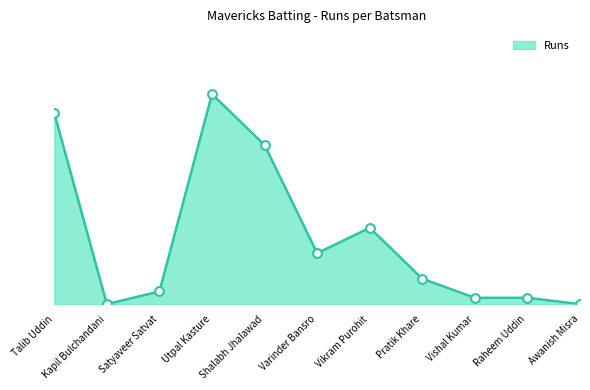

What is the change in value from Vikram Purohit to Awanish Misra?

-12